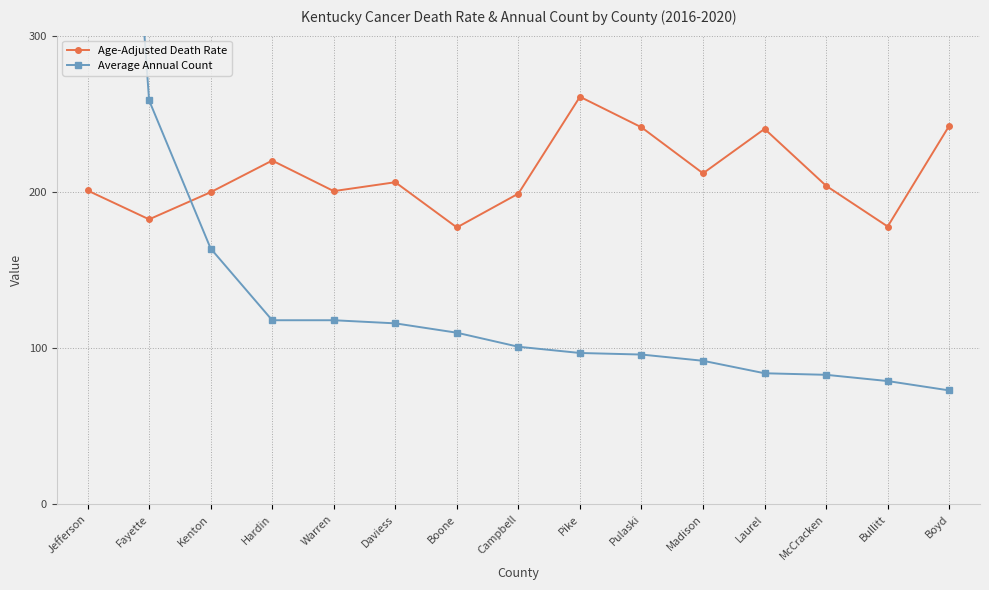

What is the average value of the Age-Adjusted Death Rate series?

211.3